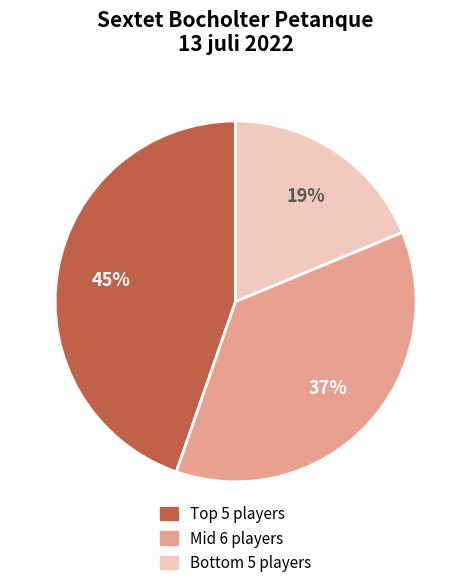

Is there a majority slice in this chart?

No